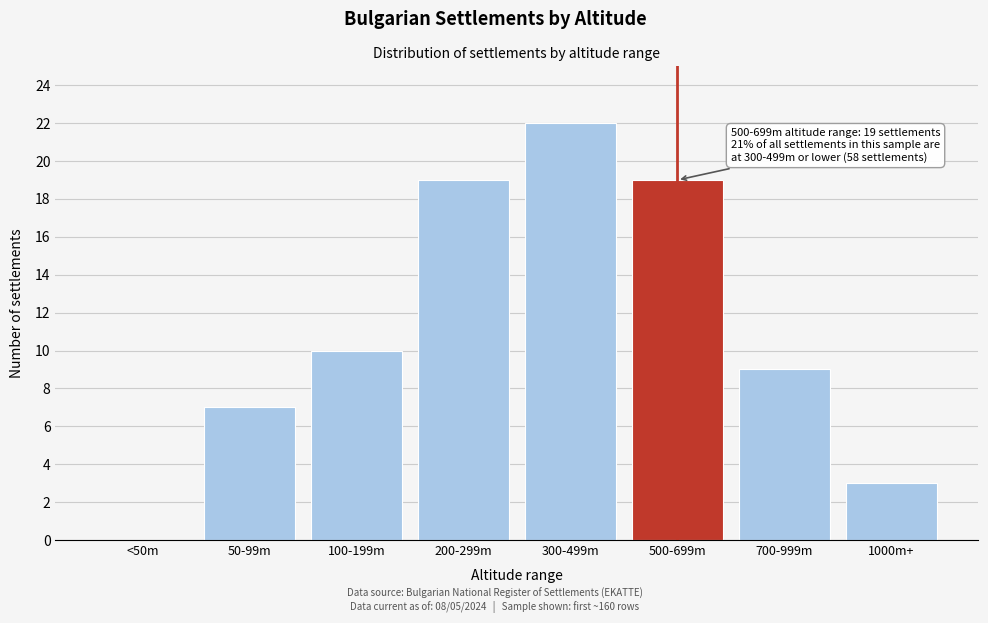

Reading right to left, what are all the values shown in this chart?

1000m+=3	700-999m=9	500-699m=19	300-499m=22	200-299m=19	100-199m=10	50-99m=7	<50m=0